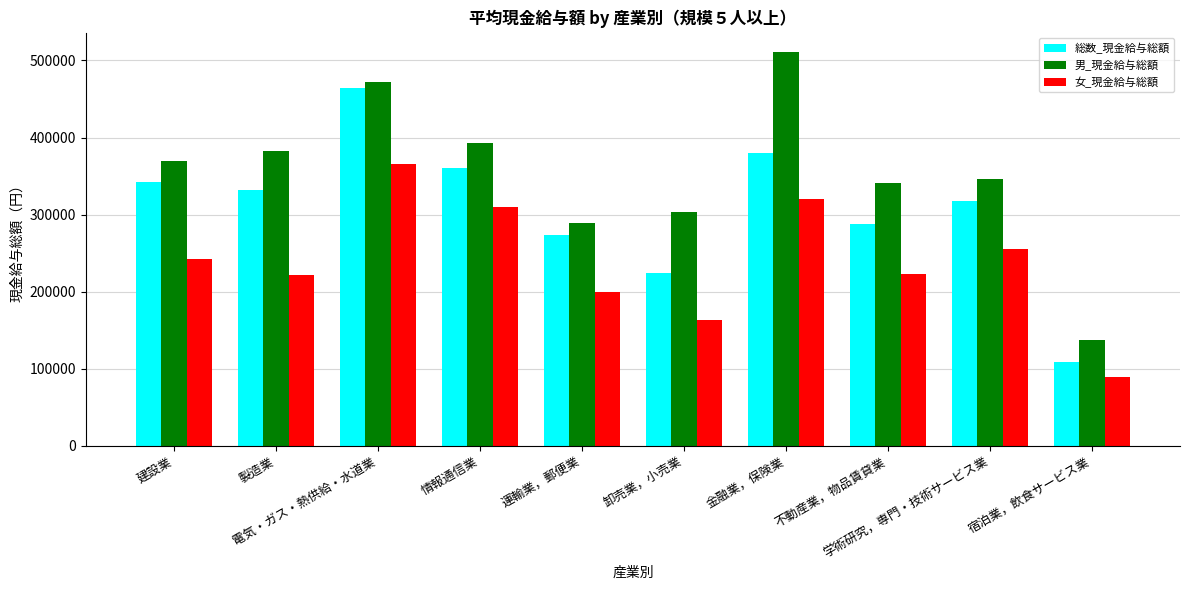

What is the value of the 女_現金給与総額 bar at the 9th from the left?

255476